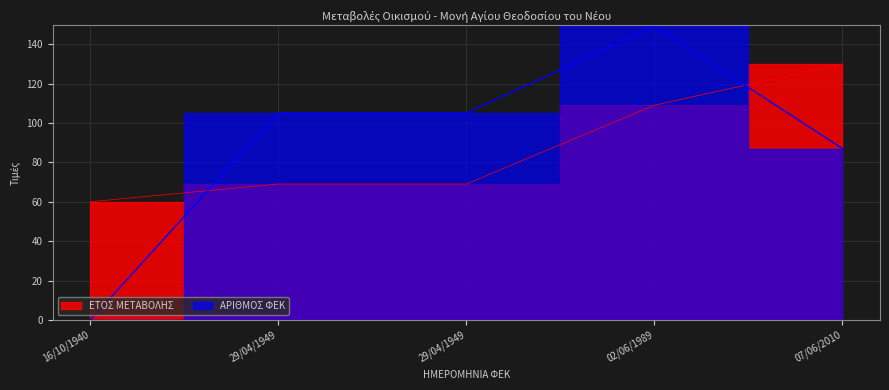

How many ΕΤΟΣ ΜΕΤΑΒΟΛΗΣ values are between 69 and 109?

3